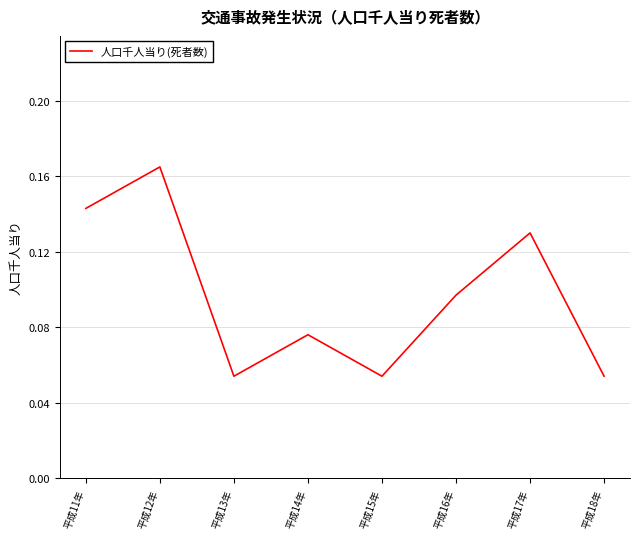

What position from the left is 平成11年?

1